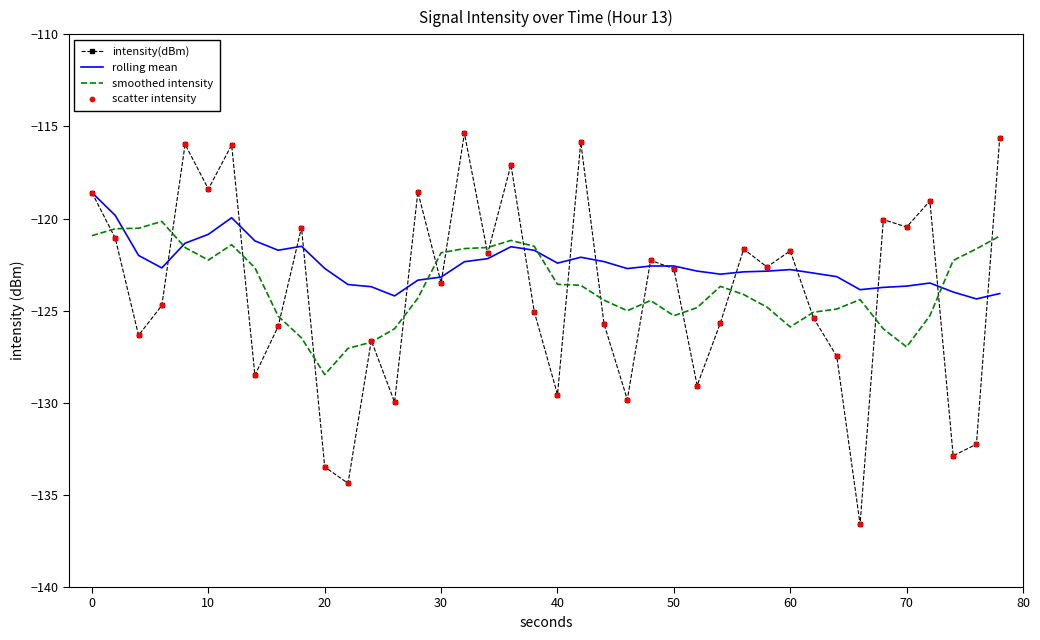

Which series has the largest total across all categories?

rolling mean